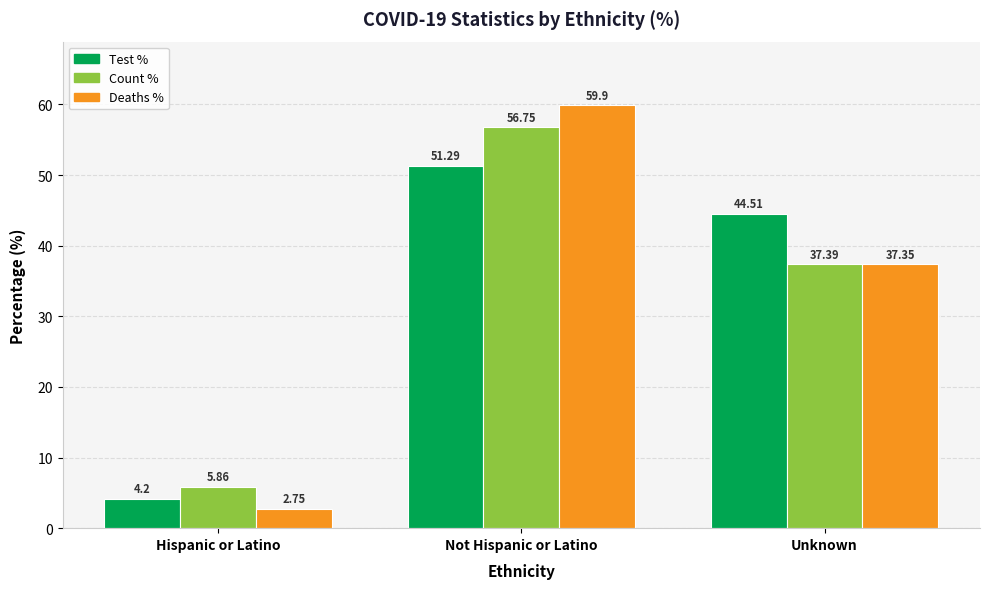

At which category is the sum across all series the highest?

Not Hispanic or Latino